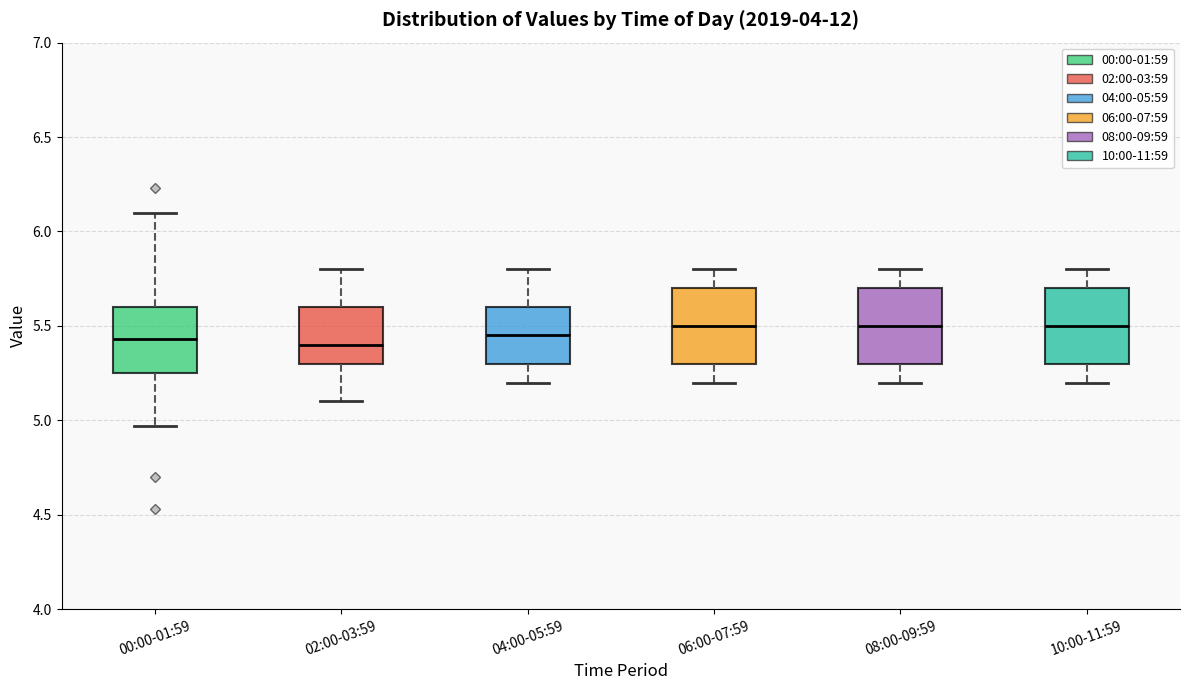

Reading left to right, read every box against the y-axis: the position of its median line, the range the box covers, and the ends of its whiskers. The values are not printed on the chart, so give them approximately, as read against the axis.

00:00-01:59: median 5.45, box 5.25 to 5.60, whiskers 4.95 to 6.10
02:00-03:59: median 5.40, box 5.30 to 5.60, whiskers 5.10 to 5.80
04:00-05:59: median 5.45, box 5.30 to 5.60, whiskers 5.20 to 5.80
06:00-07:59: median 5.50, box 5.30 to 5.70, whiskers 5.20 to 5.80
08:00-09:59: median 5.50, box 5.30 to 5.70, whiskers 5.20 to 5.80
10:00-11:59: median 5.50, box 5.30 to 5.70, whiskers 5.20 to 5.80